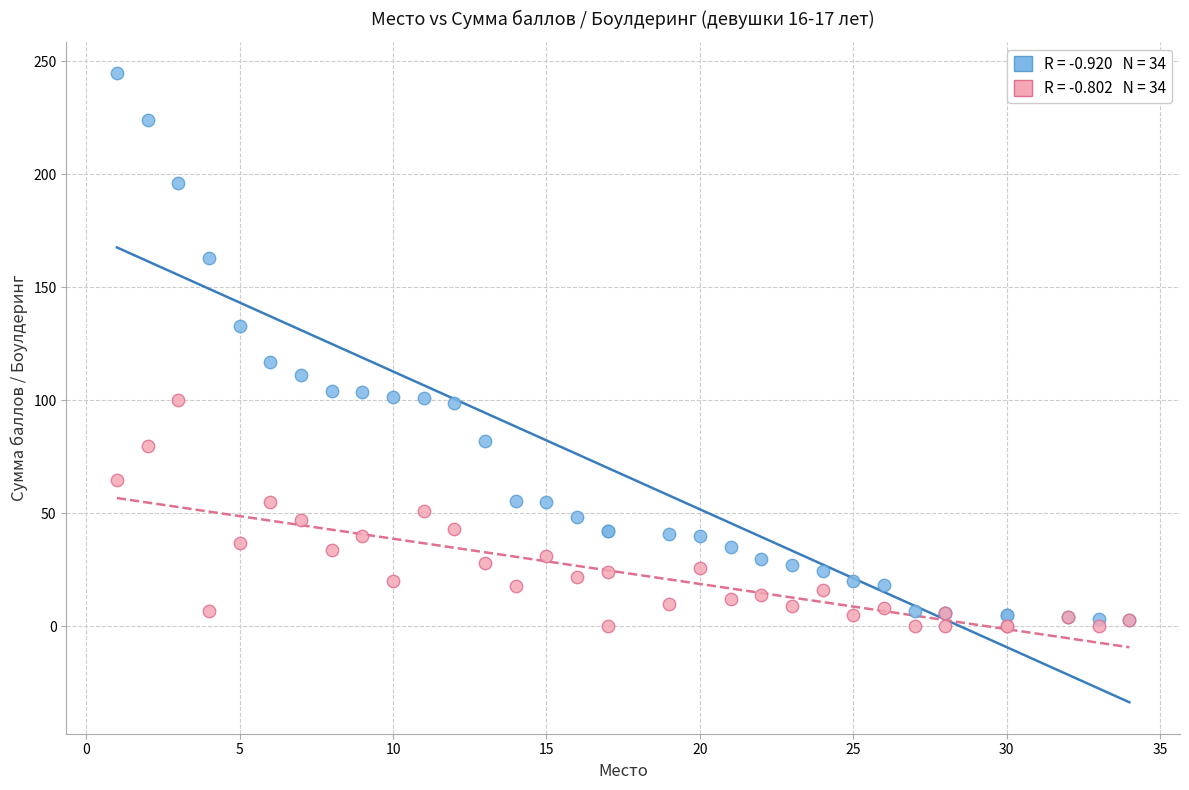

Across all series, what Y value is closest to 122?

117.0